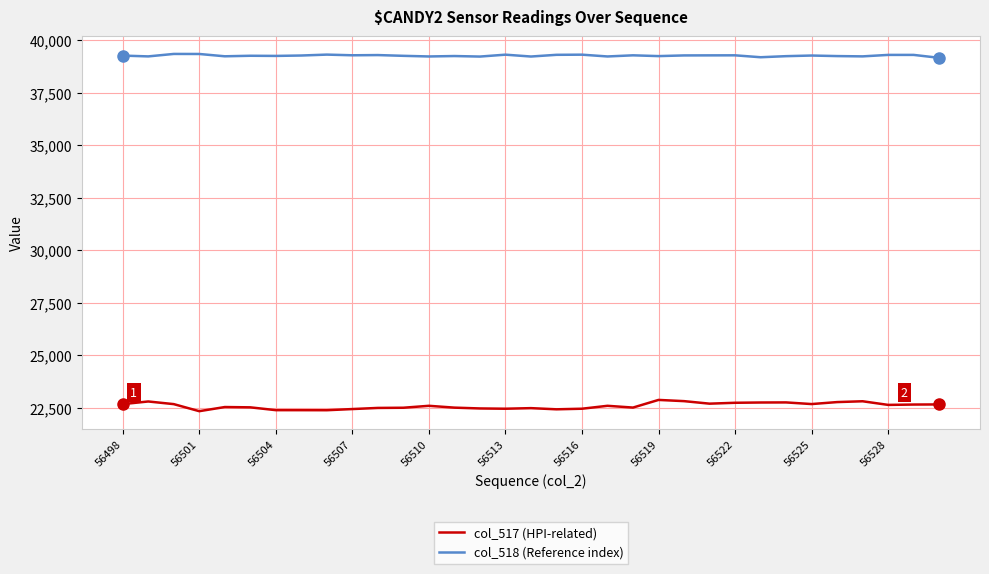

True or false: col_518 (Reference index) and col_517 (HPI-related) cross at least once.

False